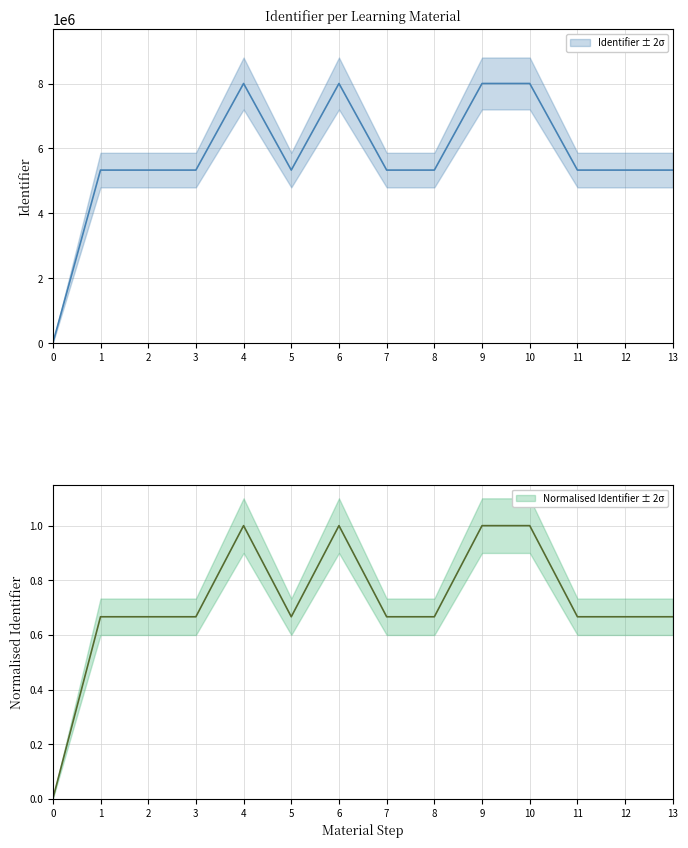

What is the sum of all values?

80001393